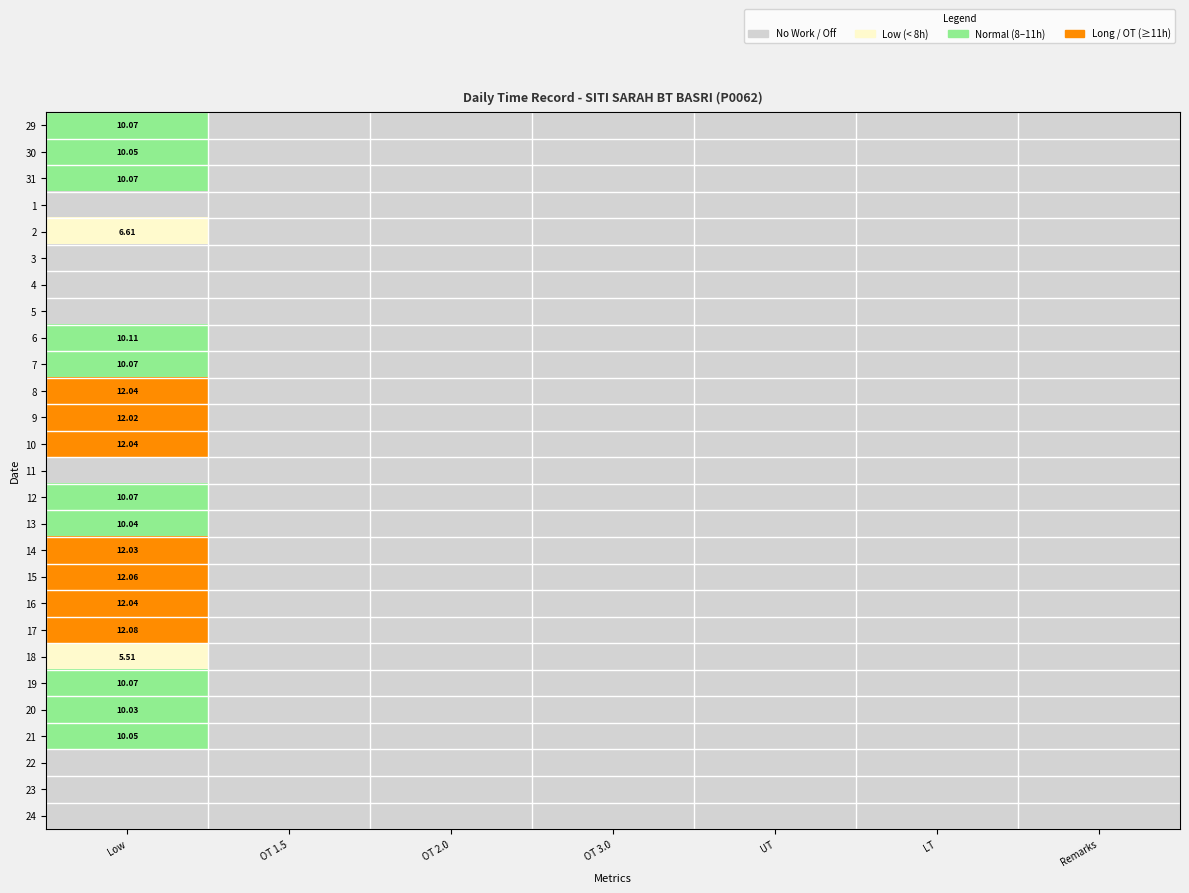

Is the value of 9 at Low greater than the value of 13 at Low?

Yes